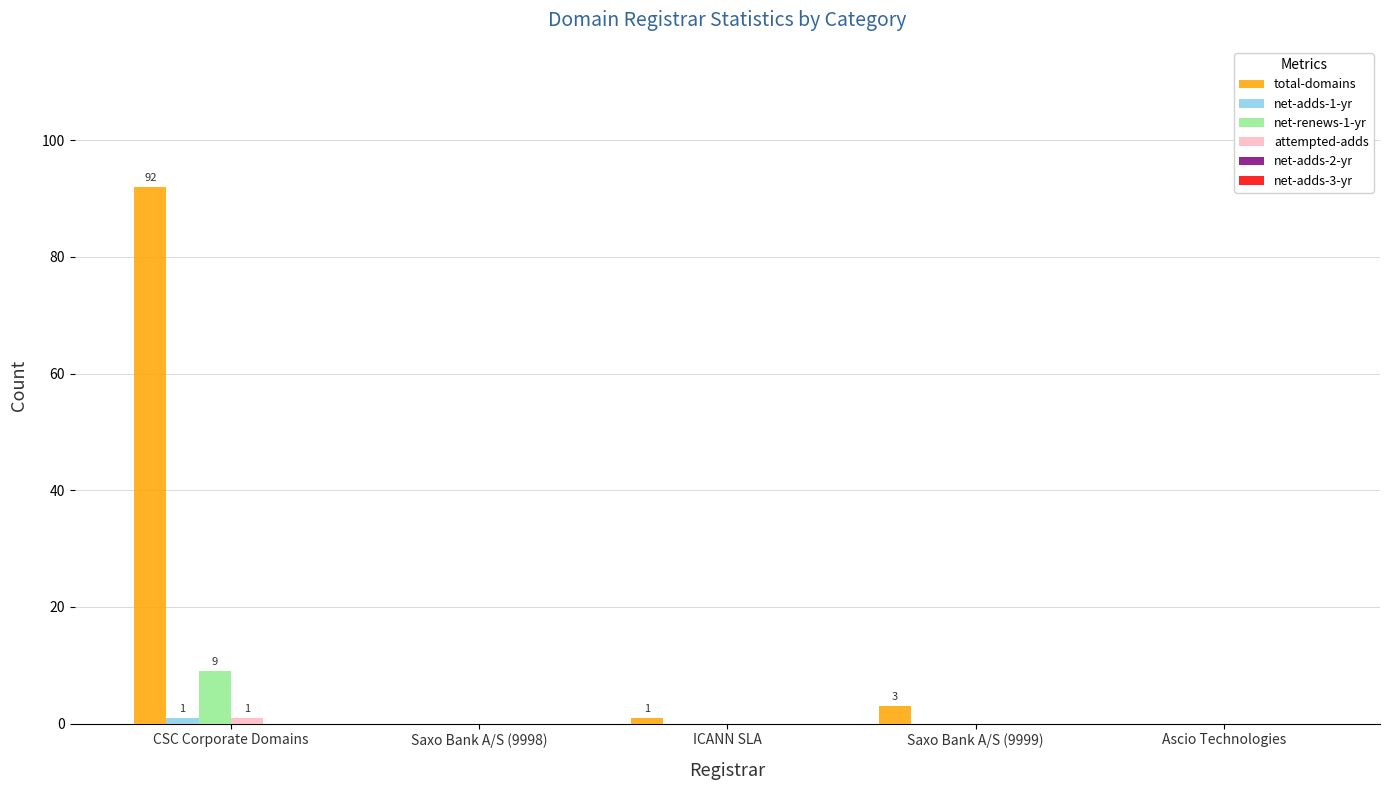

The net-renews-1-yr series shows 2 at CSC Corporate Domains. True or false?

False